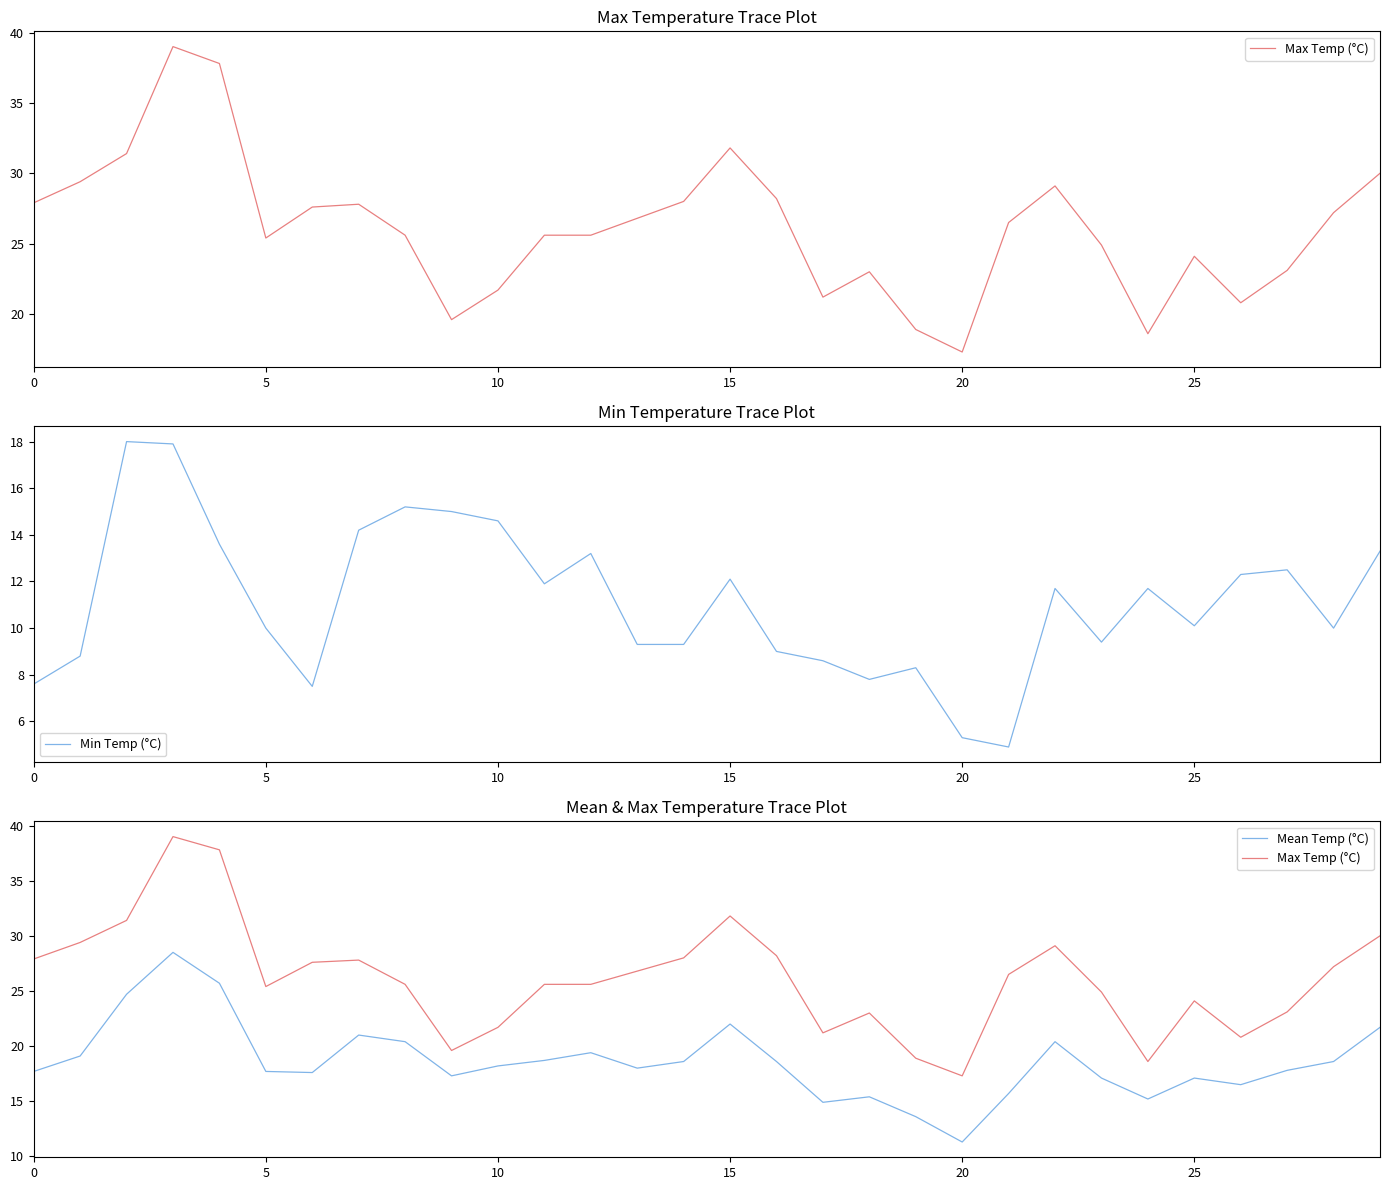

Reading left to right, list all the values displayed in this chart.

Max Temp (°C): 27.9	29.4	31.4	39.0	37.8	25.4	27.6	27.8	25.6	19.6	21.7	25.6	25.6	26.8	28.0	31.8	28.2	21.2	23.0	18.9	17.3	26.5	29.1	24.9	18.6	24.1	20.8	23.1	27.2	30.0
Min Temp (°C): 7.6	8.8	18.0	17.9	13.6	10.0	7.5	14.2	15.2	15.0	14.6	11.9	13.2	9.3	9.3	12.1	9.0	8.6	7.8	8.3	5.3	4.9	11.7	9.4	11.7	10.1	12.3	12.5	10.0	13.3
Mean Temp (°C): 17.7	19.1	24.7	28.5	25.7	17.7	17.6	21.0	20.4	17.3	18.2	18.7	19.4	18.0	18.6	22.0	18.6	14.9	15.4	13.6	11.3	15.7	20.4	17.1	15.2	17.1	16.5	17.8	18.6	21.7